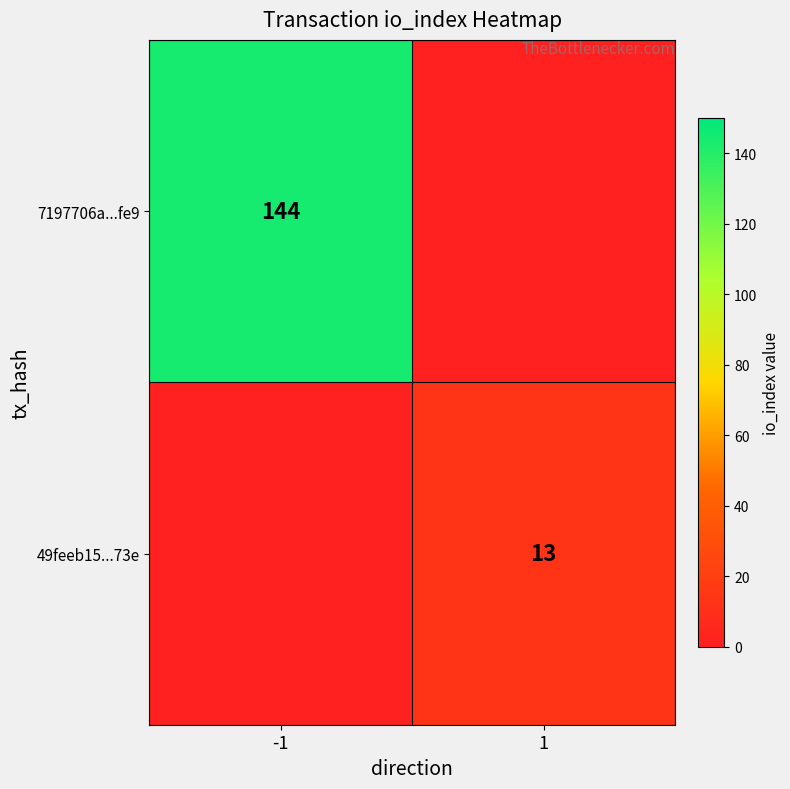

The 7197706a...fe9 series shows 80 at -1. True or false?

False